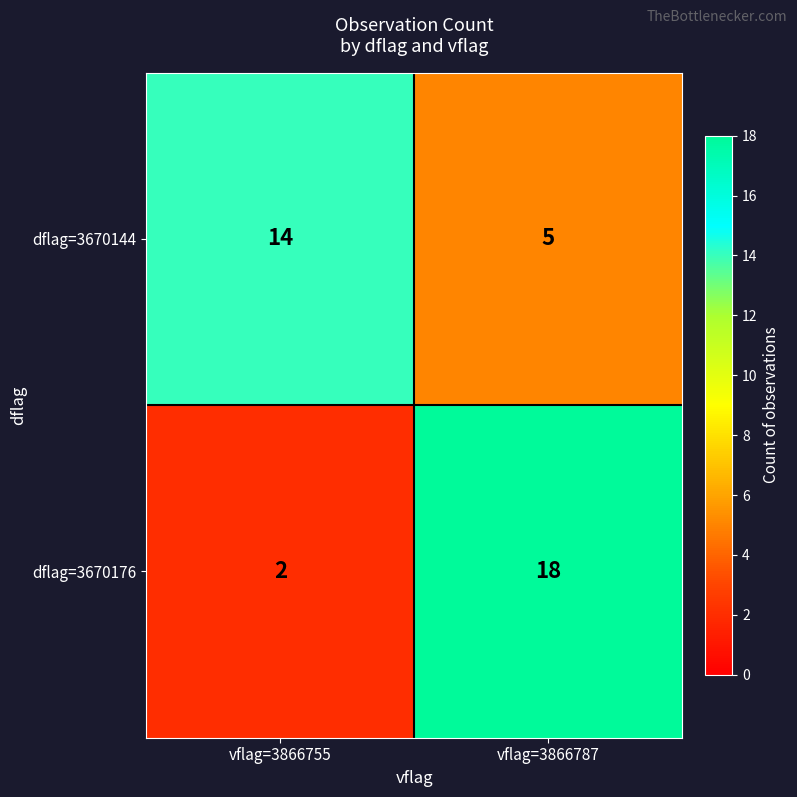

Reading left to right, extract all data points from this chart.

dflag=3670144: vflag=3866755=14	vflag=3866787=5
dflag=3670176: vflag=3866755=2	vflag=3866787=18